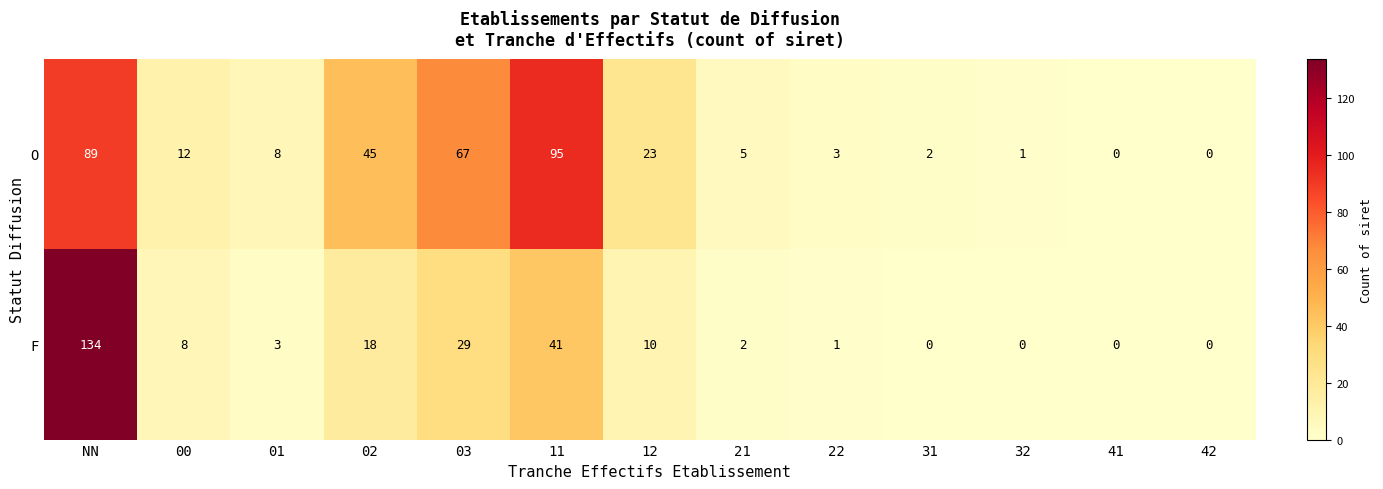

At NN, list the series in order from largest to smallest.

F, O